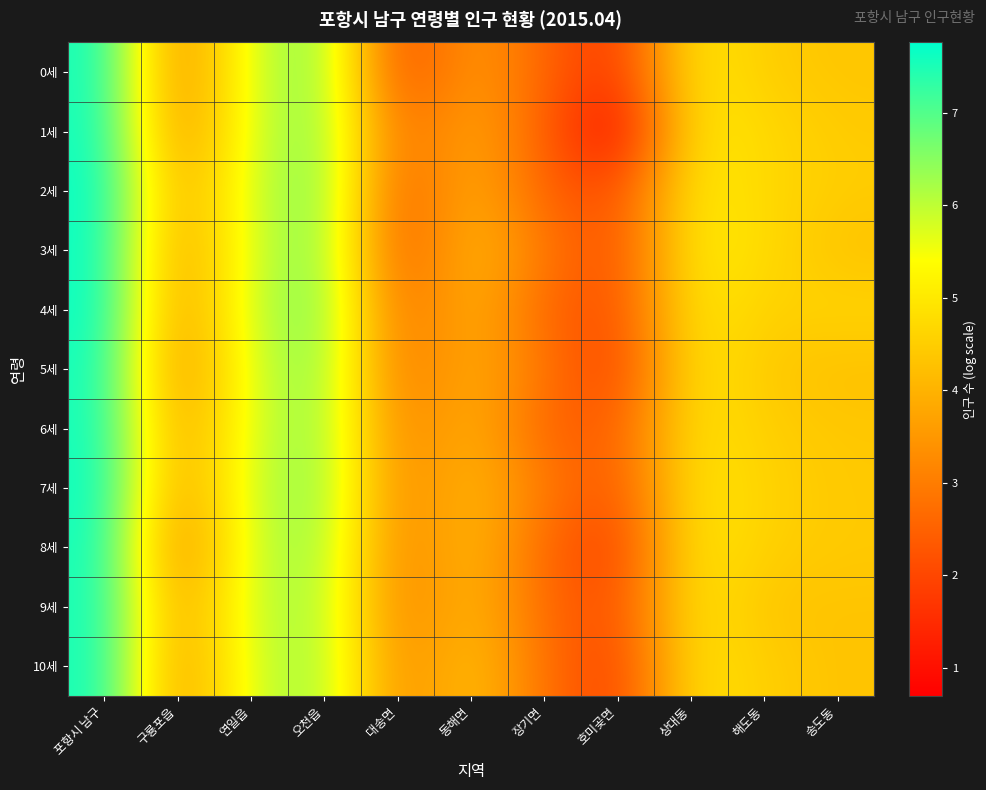

Rank the series by their maximum value, from lowest to highest.

9세, 0세, 10세, 6세, 5세, 8세, 1세, 7세, 3세, 4세, 2세